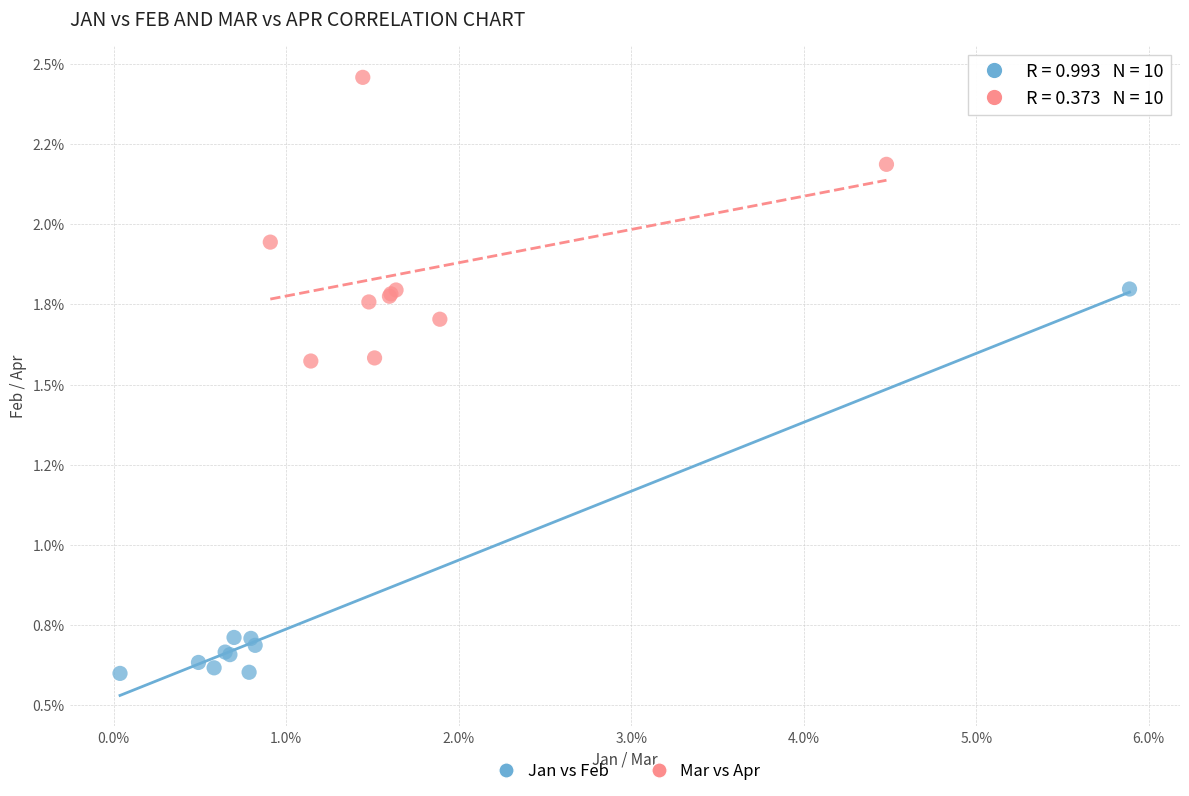

Which series contains the lowest Y value?

Jan vs Feb